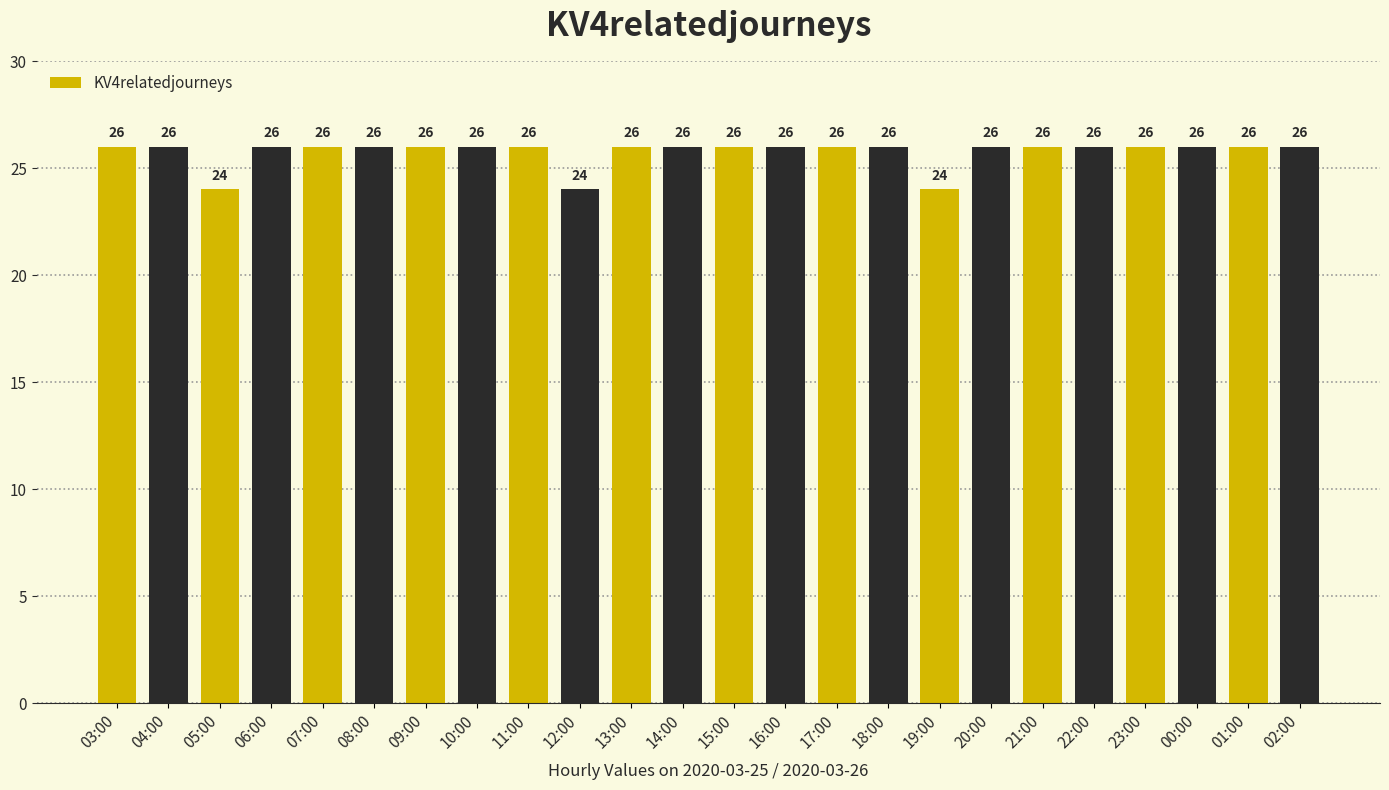

What position from the left is 08:00?

6